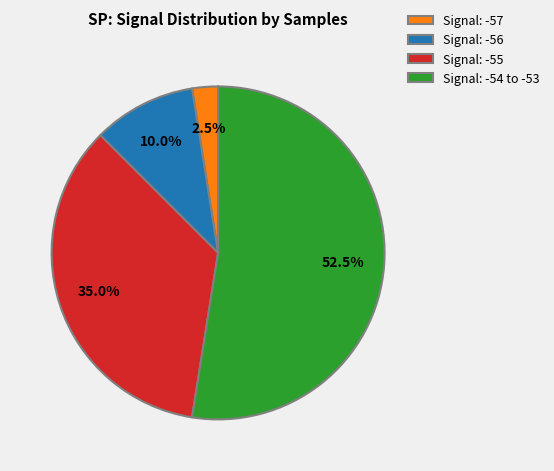

Between Signal: -55 and Signal: -57, which is larger?

Signal: -55